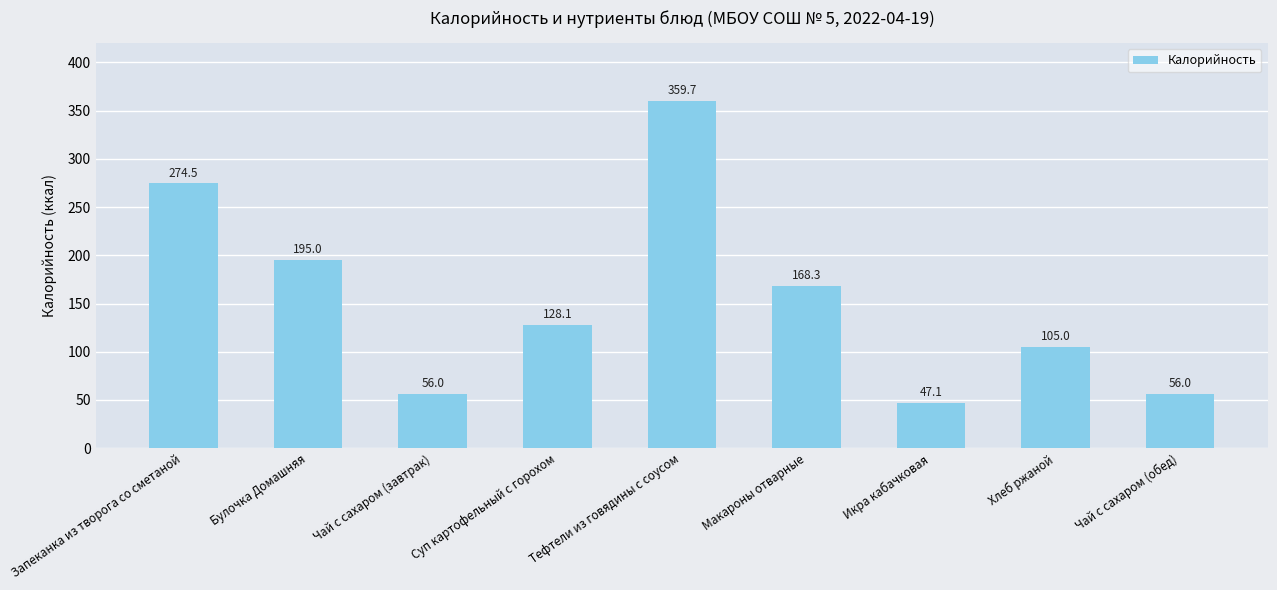

What is the sum of all values?

1389.7